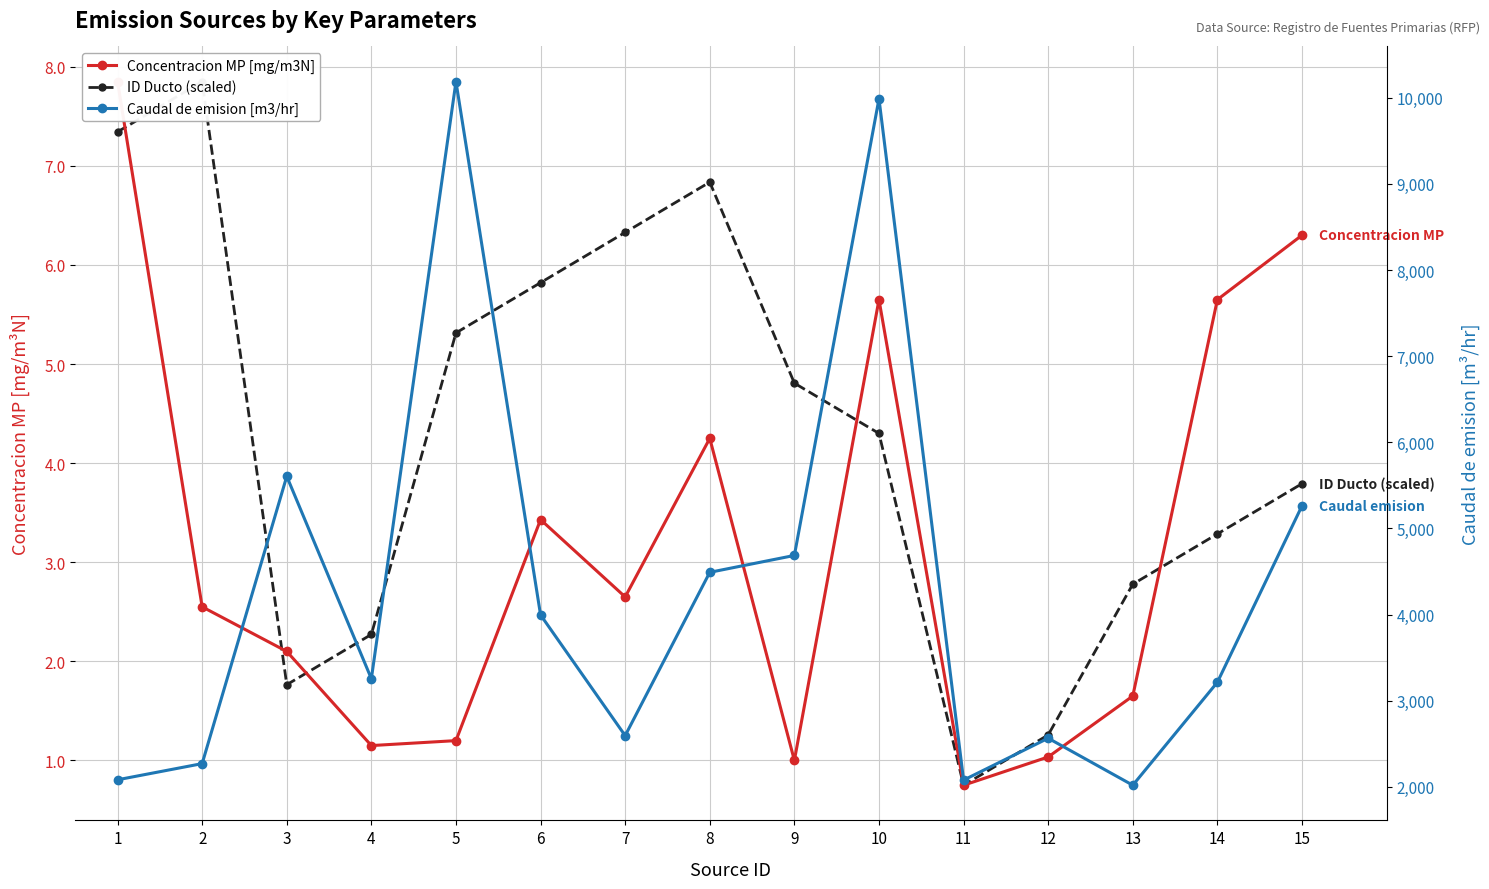

How many interior local valleys does the Caudal de emision [m3/hr] series have?

4